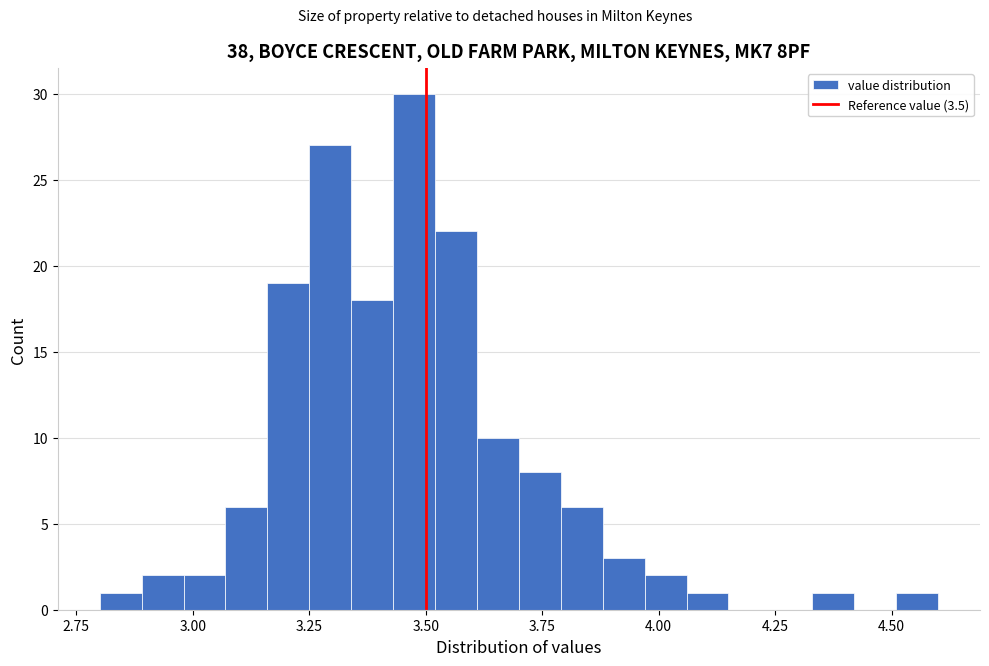

Read against the x-axis, roughly where is the centre of the tallest bar?

3.50